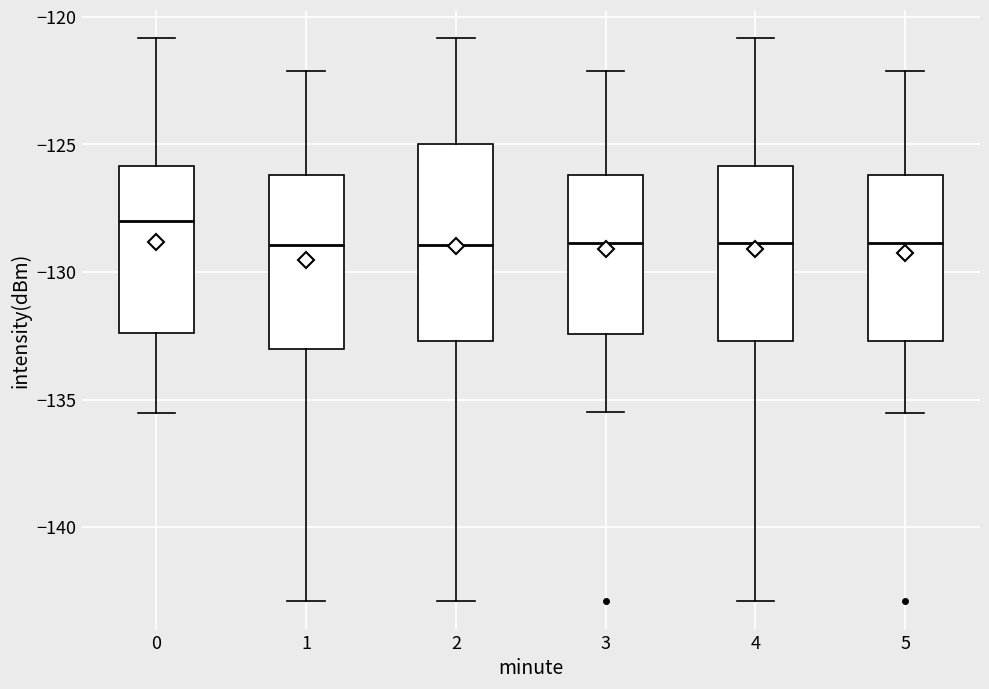

Comparing the boxes themselves (not the whiskers), which one is the tallest?

2